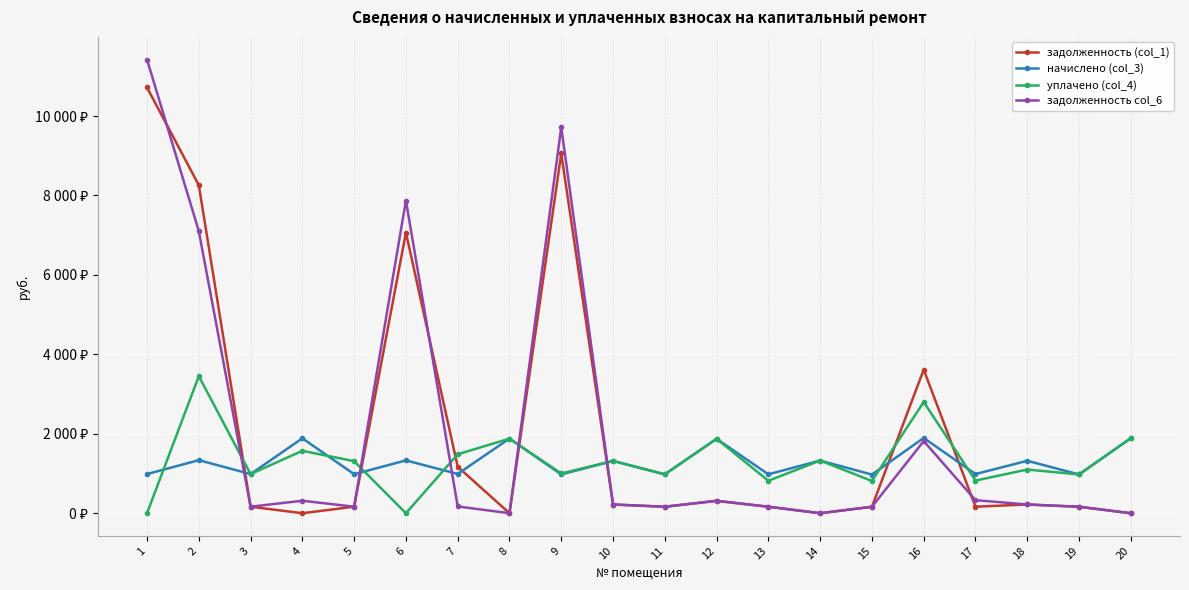

What is the sum of all задолженность (col_1) values?

41777.8